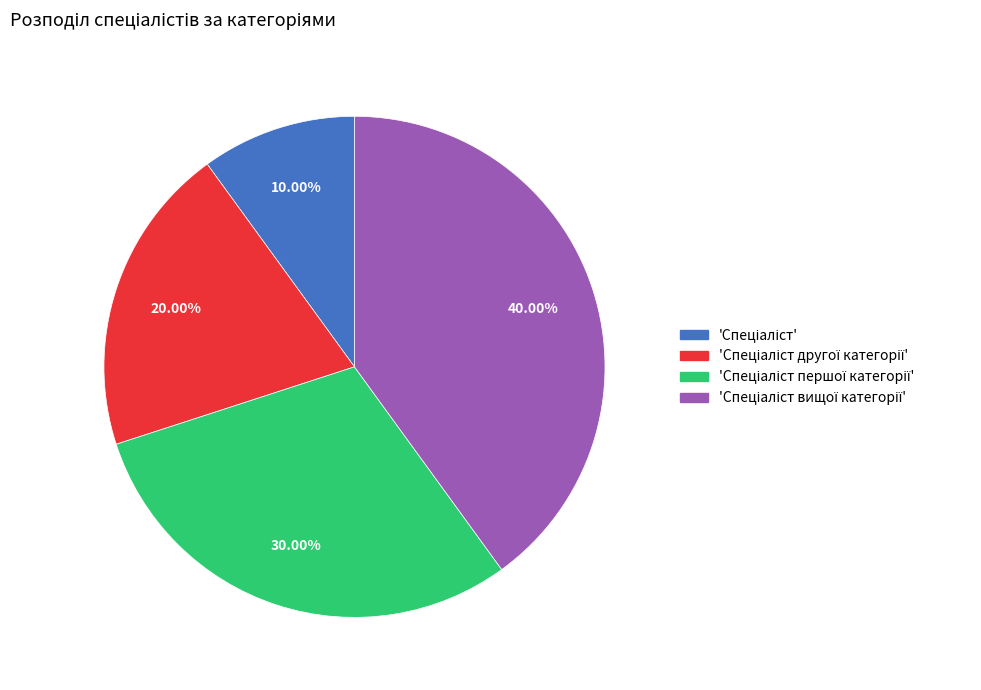

Does any single category account for the majority?

No